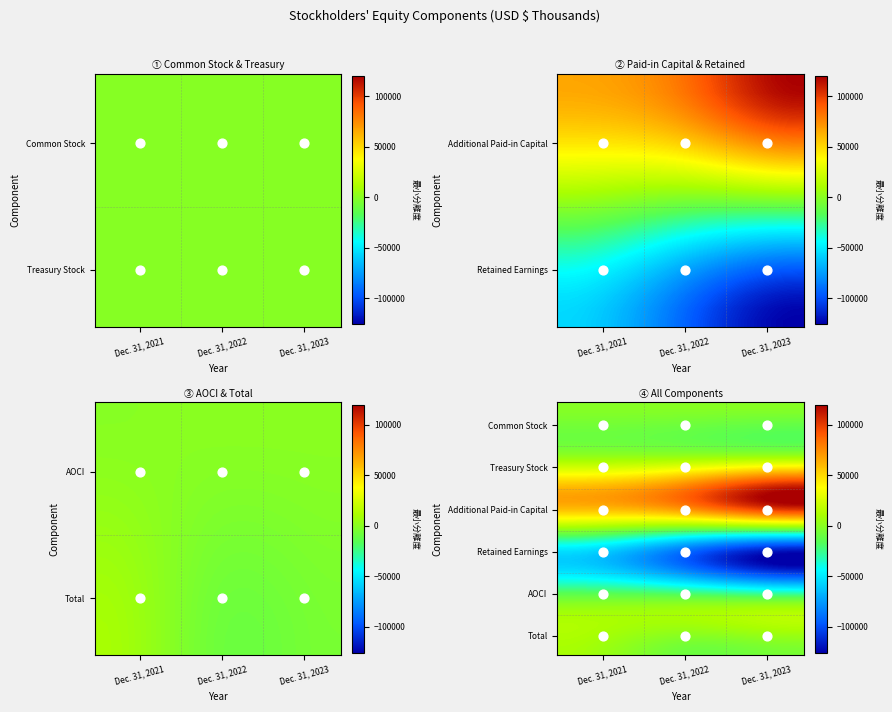

What is the sum of the Dec. 31, 2023 values at Retained Earnings and Common Stock?

-125497